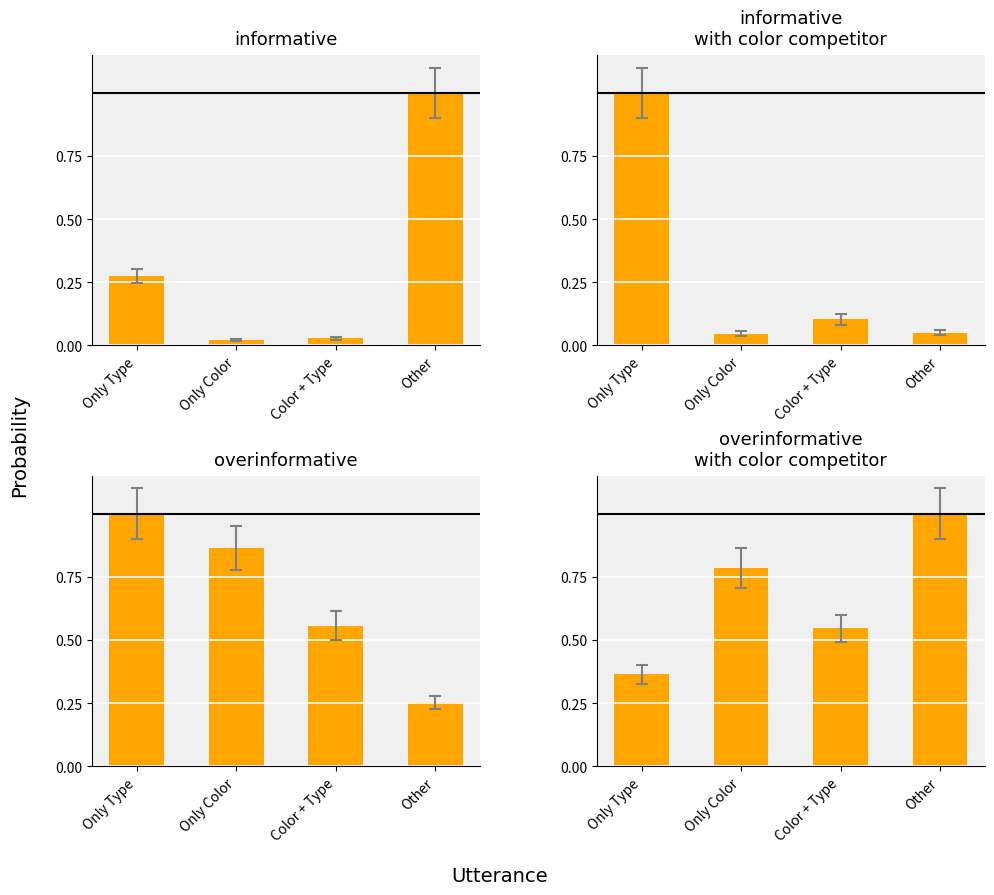

How many categories are shown in the chart?

4